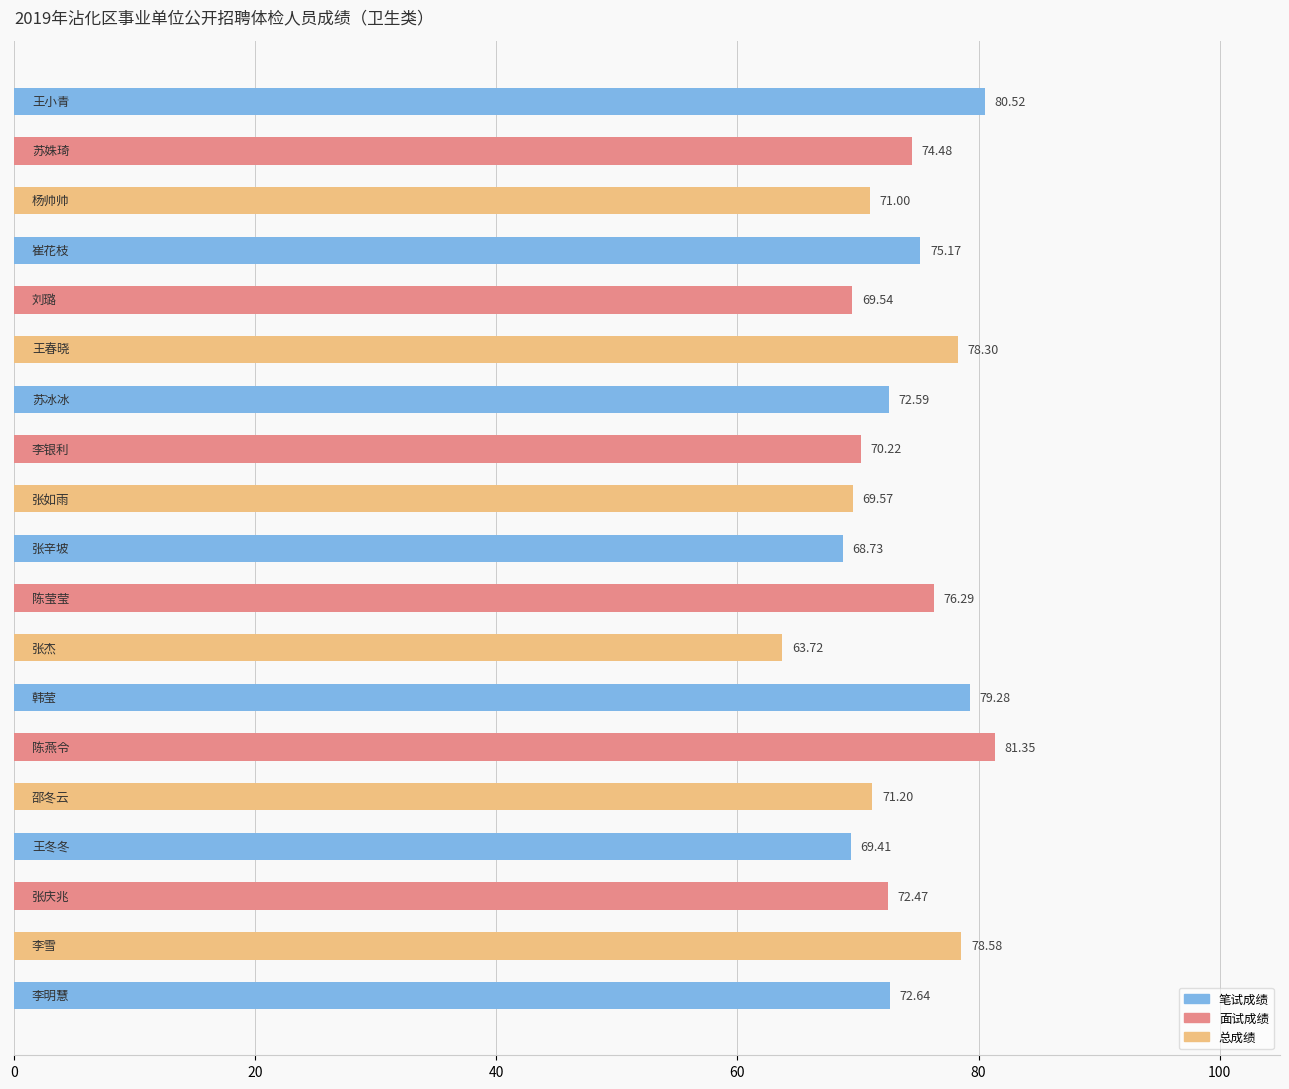

What is the difference between the second highest and minimum values?

16.8